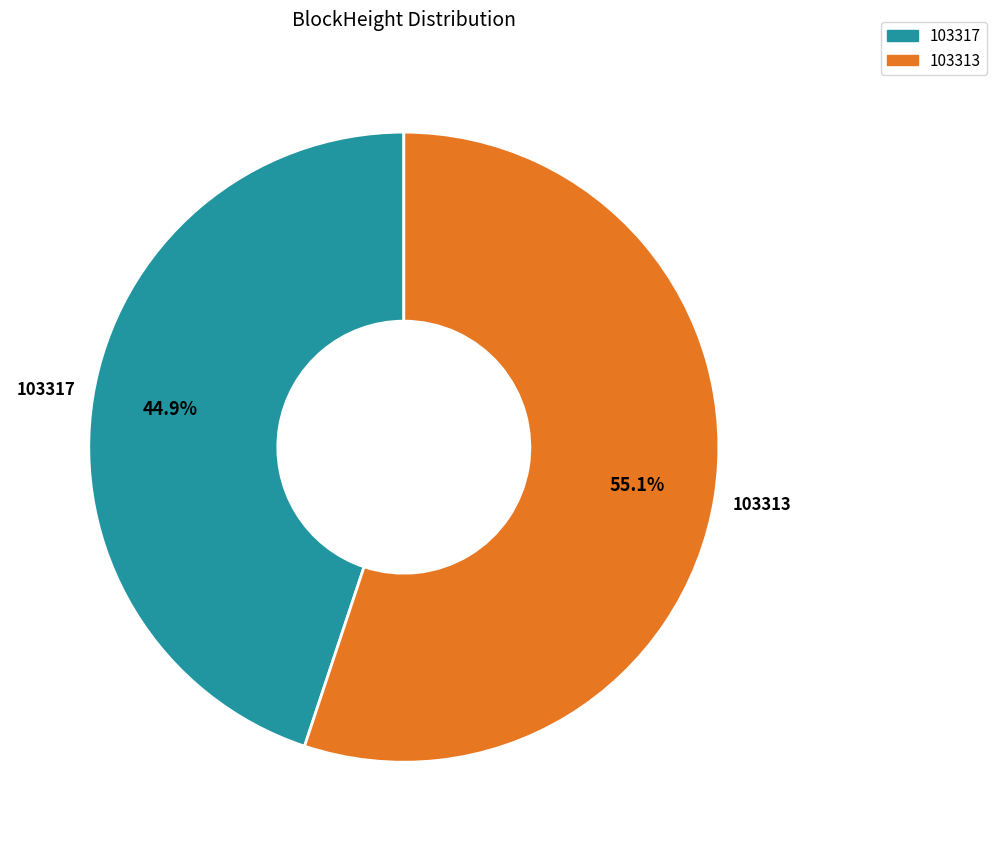

Count the number of slices in the pie.

2